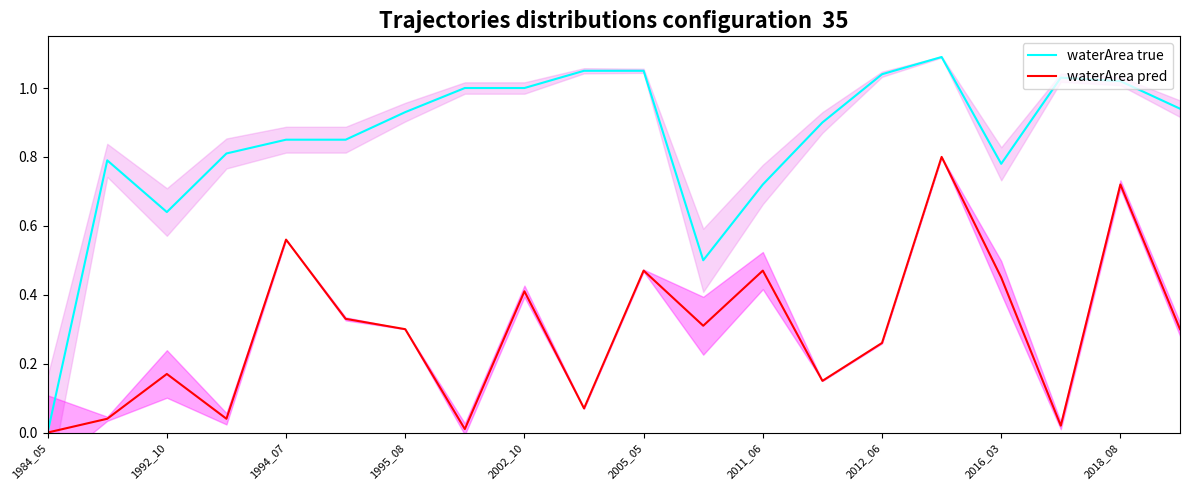

What is the value of the waterArea true point at the 15th from the left?

1.0